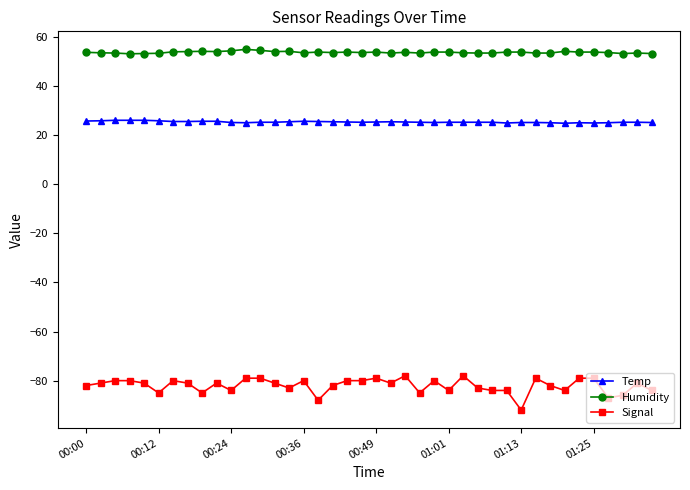

What is the lowest value of the Temp series?

24.9